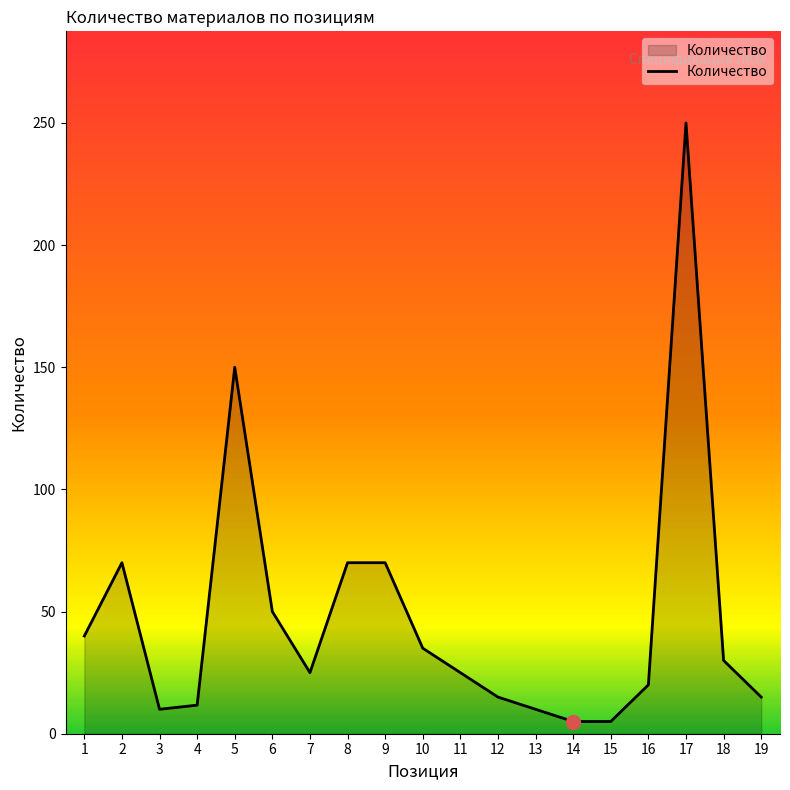

Which label corresponds to the largest value in the chart?

17